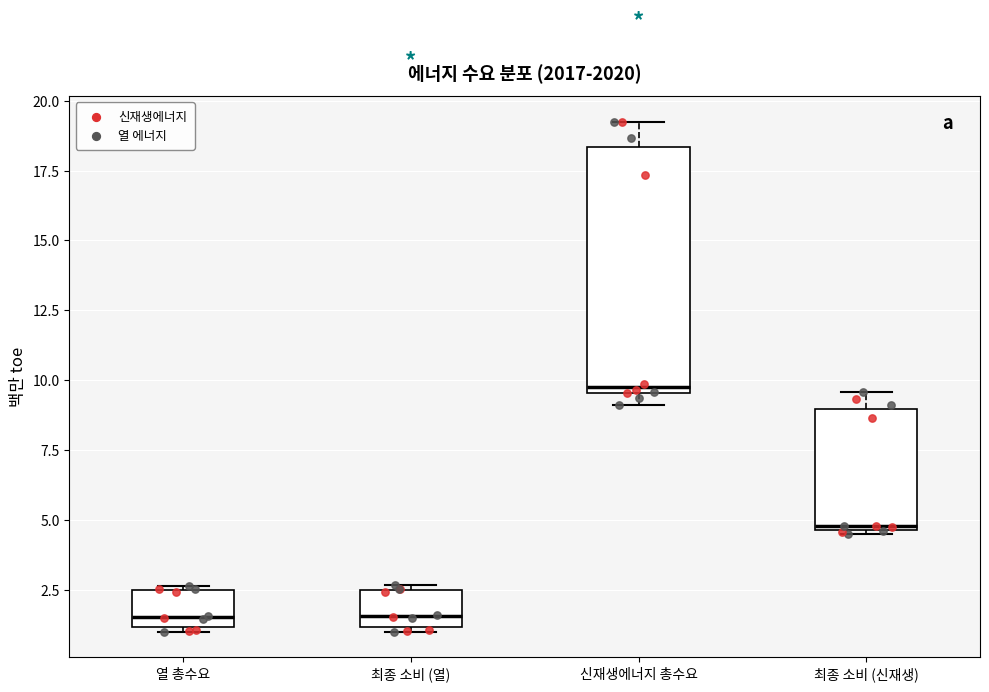

Reading left to right, transcribe this box plot: for each box, give where its median line is, the range the box spans, and where its two whiskers end, as read against the y-axis. The values are not printed on the chart, so give them approximately, as read against the axis.

열 총수요: median 1.5, box 1.0 to 2.5, whiskers 1.0 (just below the box's lower edge) to 2.5
최종 소비 (열): median 1.5, box 1.0 to 2.5, whiskers 1.0 (just below the box's lower edge) to 2.5 (just above the box's upper edge)
신재생에너지 총수요: median 10.0, box 9.5 to 18.5, whiskers 9.0 to 19.0
최종 소비 (신재생): median 5.0, box 4.5 to 9.0, whiskers 4.5 to 9.5